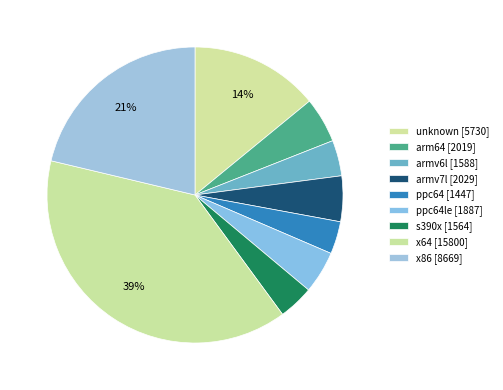

Rank the categories by value from lowest to highest.

ppc64, s390x, armv6l, ppc64le, arm64, armv7l, unknown, x86, x64